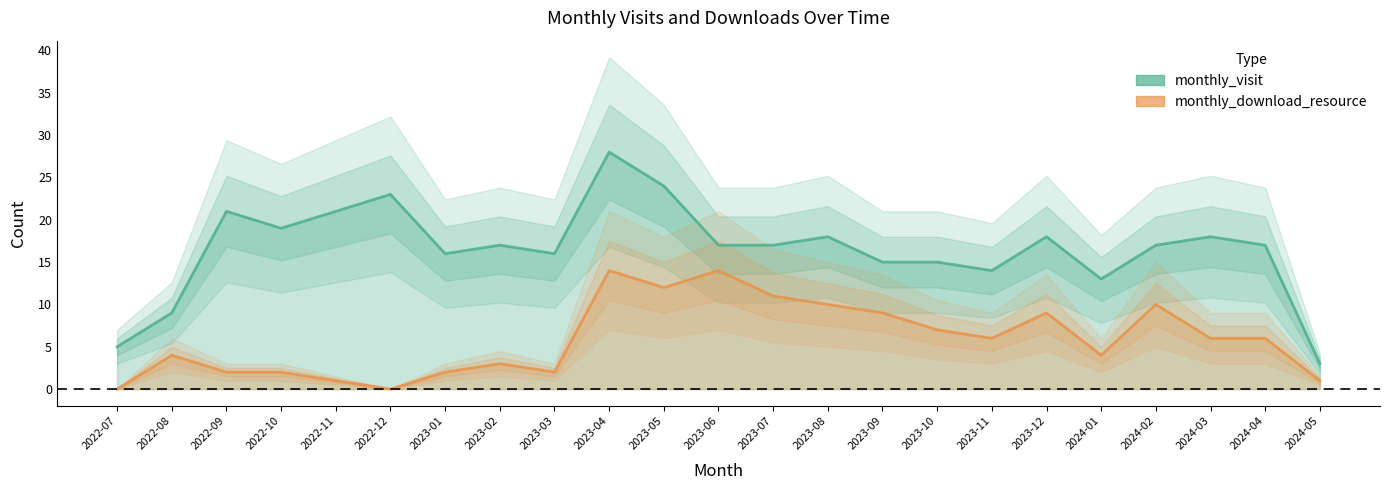

True or false: monthly_visit has more than 2 points higher than both neighbors.

True